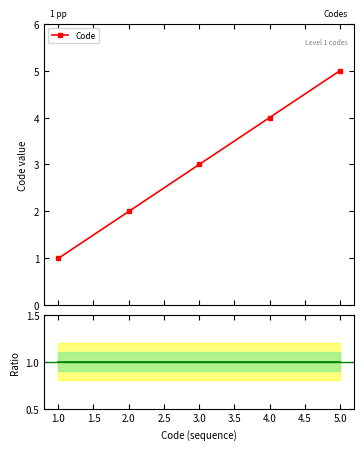

Reading left to right, list all the values displayed in this chart.

Code: 1	2	3	4	5
Ratio to base: 1	1	1	1	1